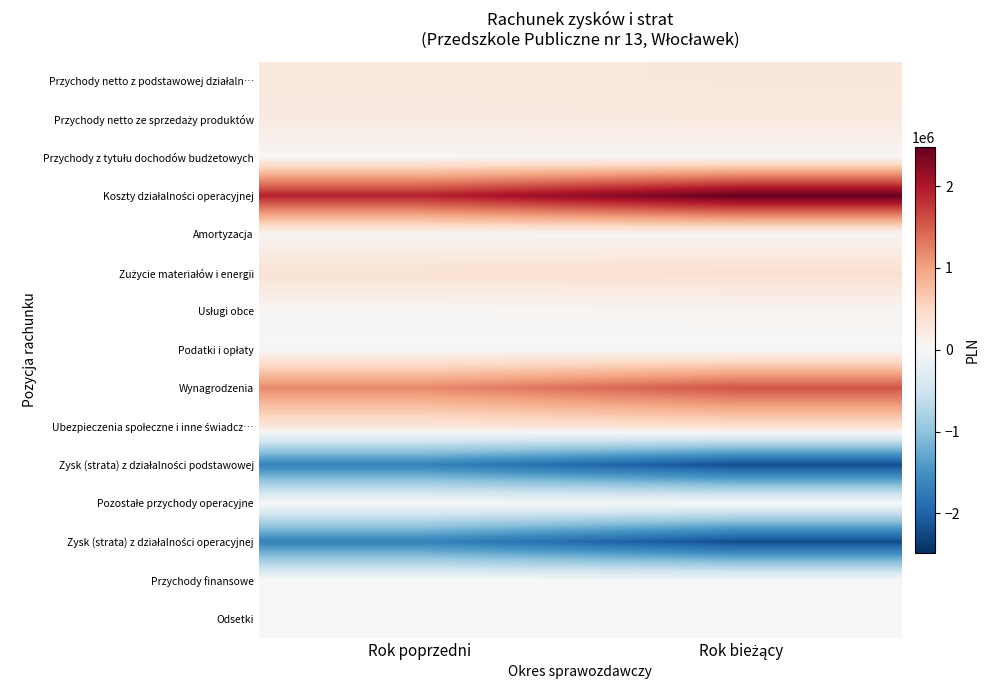

What is the minimum value shown in the chart?

-2201239.2